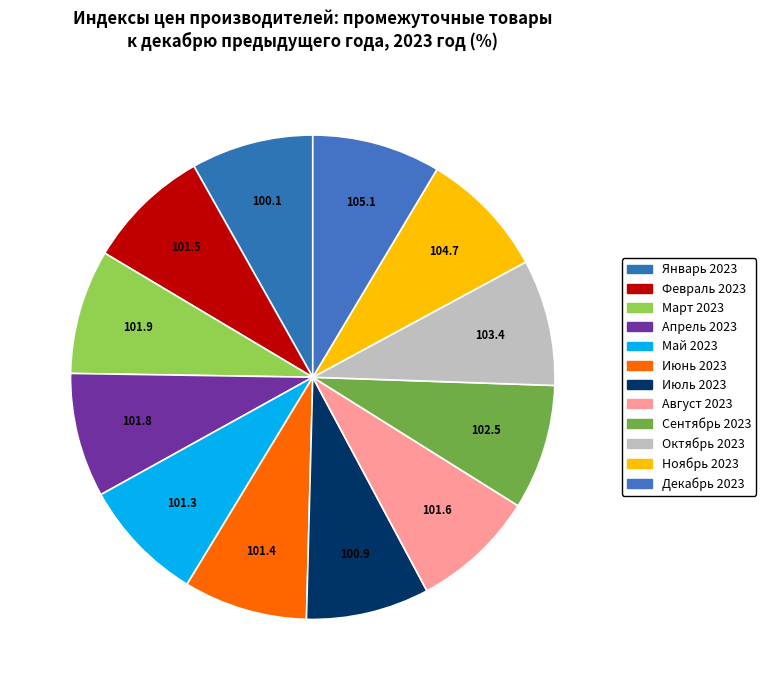

How many segments does this pie chart have?

12